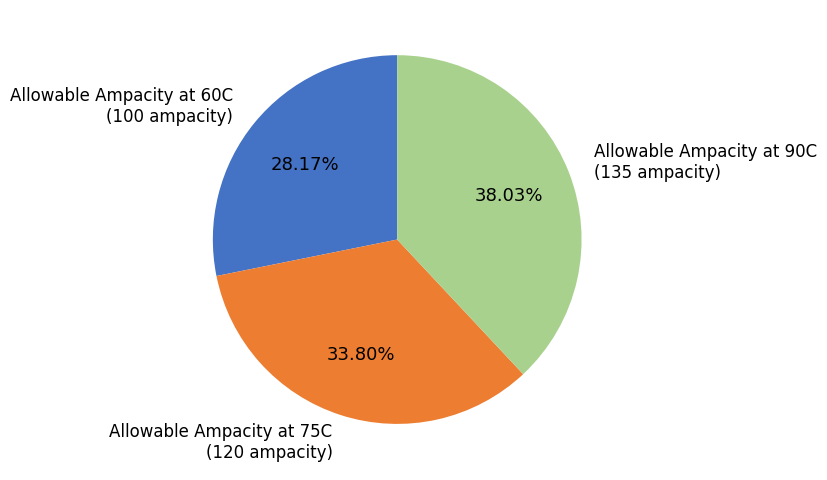

What is the ratio of the value at Allowable Ampacity at 60C to the value at Allowable Ampacity at 90C?

0.7